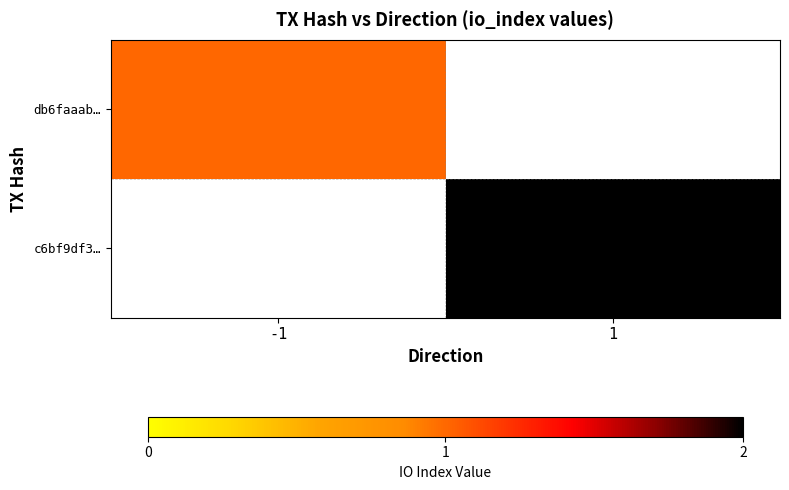

Rank the series by their average value, from lowest to highest.

db6faaab…, c6bf9df3…